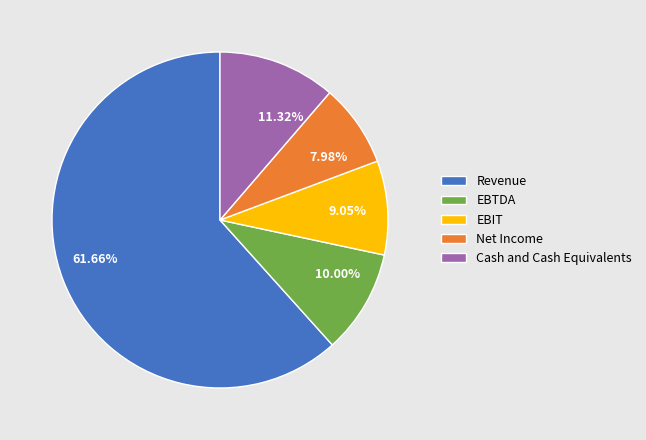

Which category has the biggest portion of the pie?

Revenue